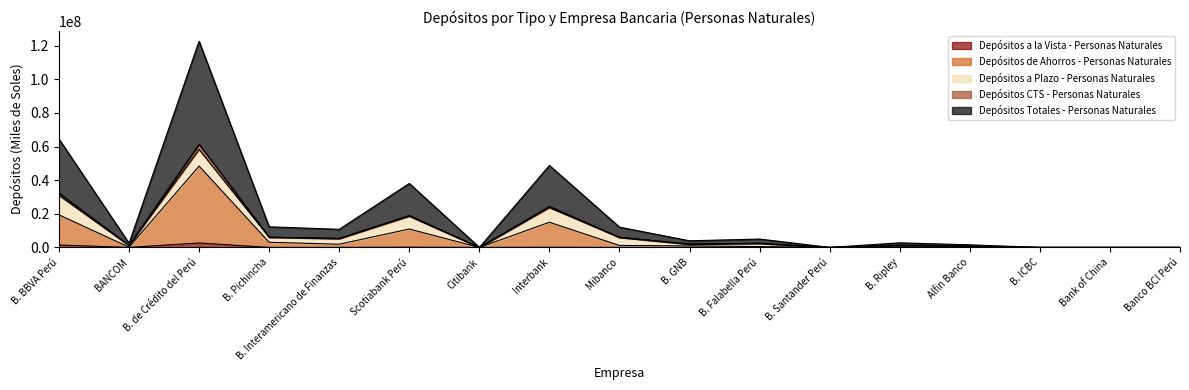

True or false: Depósitos Totales - Personas Naturales and Depósitos a la Vista - Personas Naturales intersect in this chart.

False